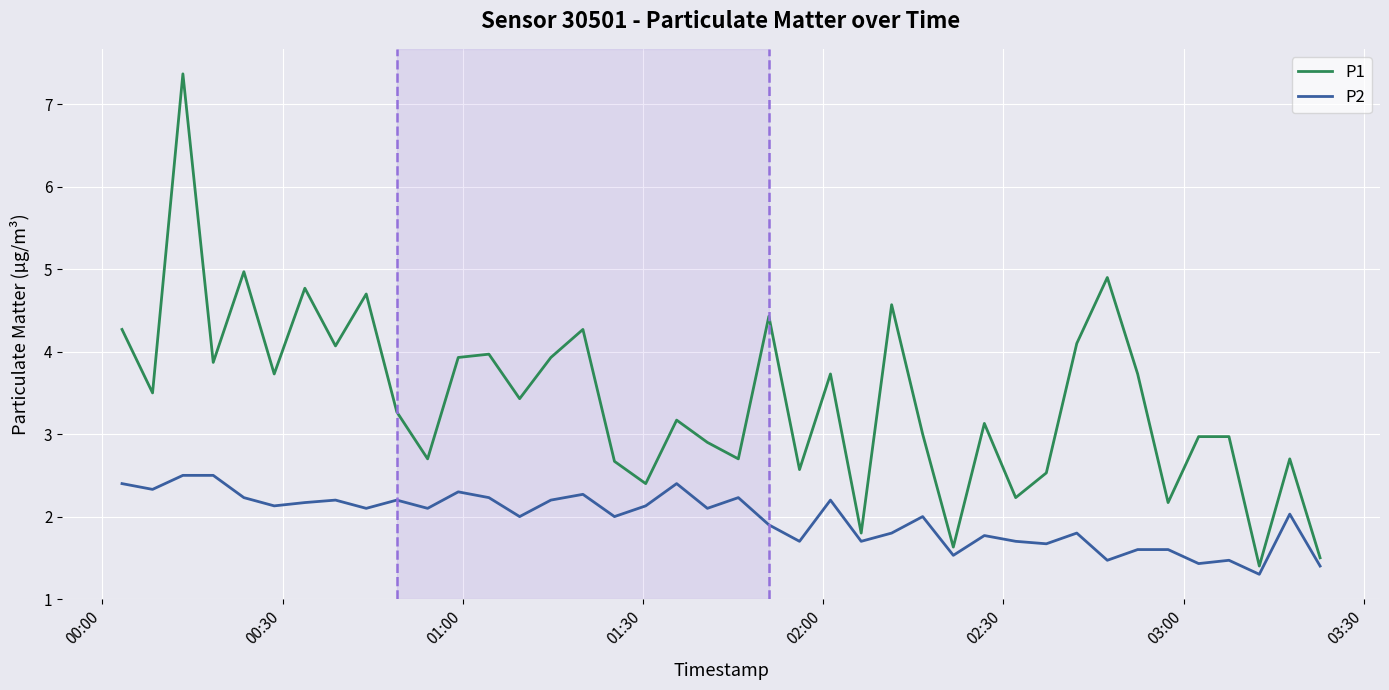

What is the sum of all P2 values?

78.8